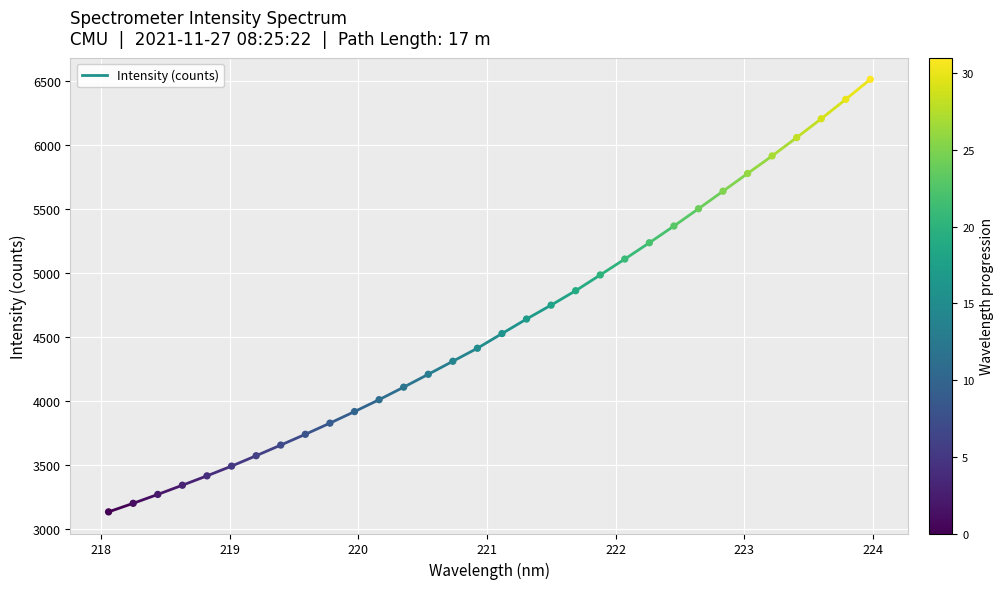

What is the range of Y values (max minus min)?

3376.6